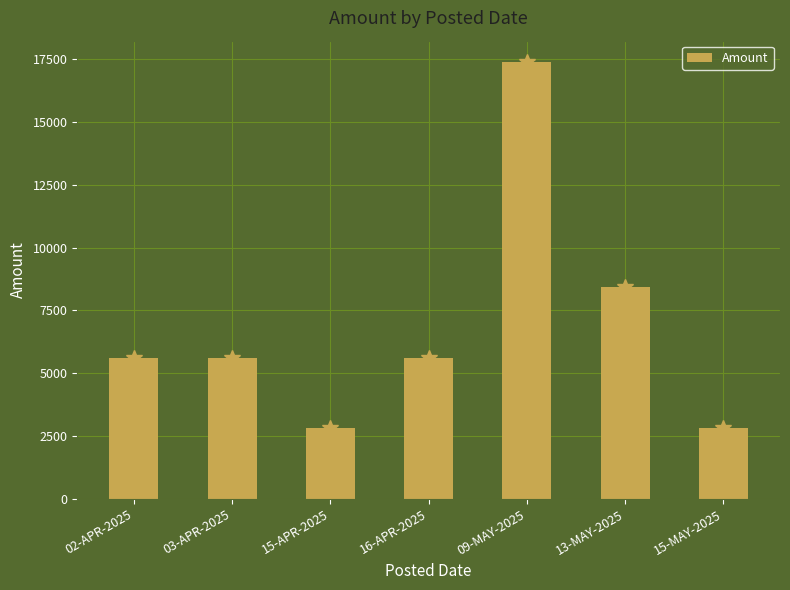

What is the value of the 7th bar from the left?

2808